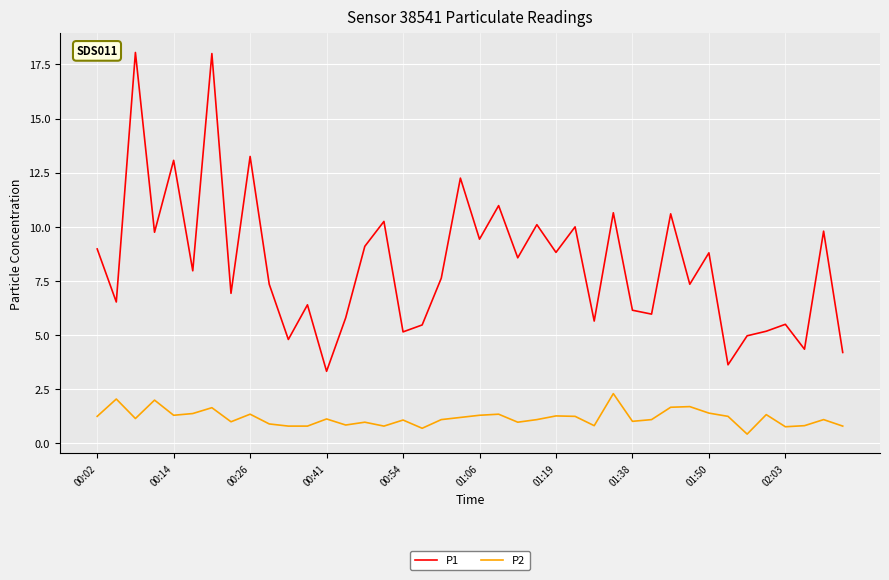

Which series has the largest range (max minus min)?

P1